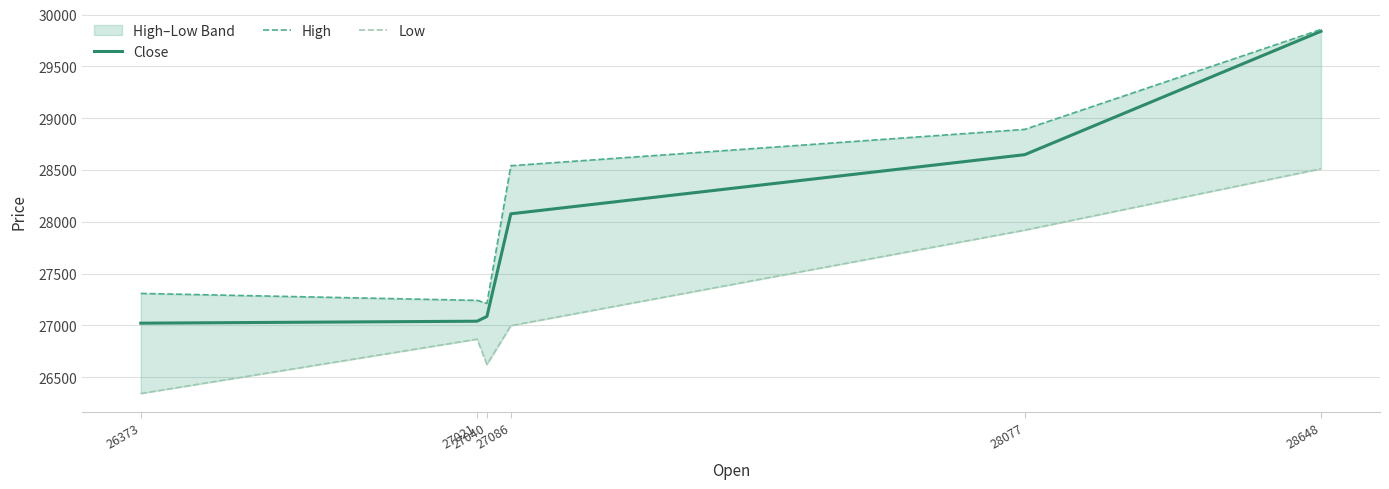

What is the value of the High point at the 5th from the left?

28892.3